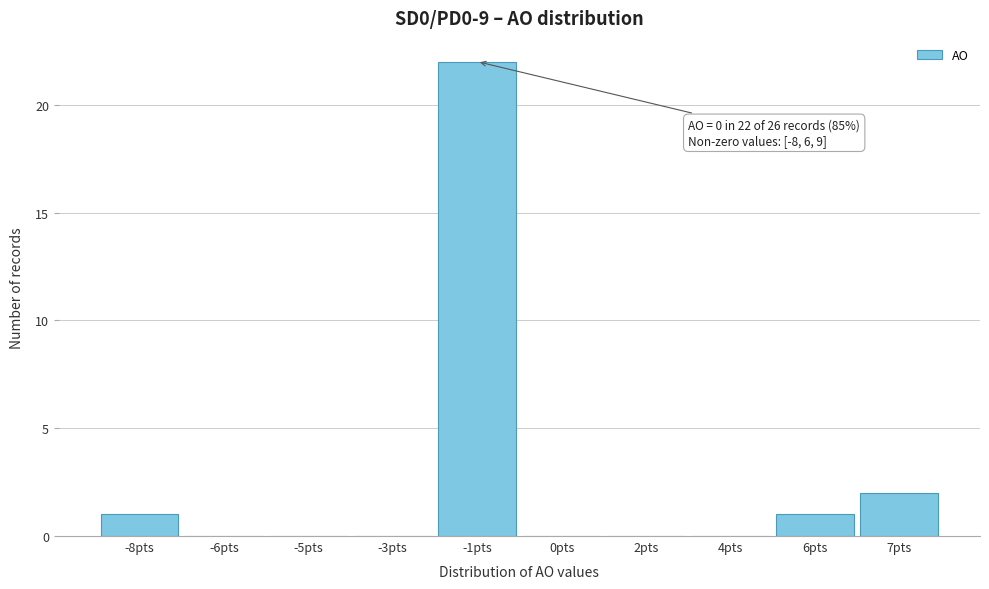

Reading left to right, what are all the values shown in this chart?

-8pts=1	-6pts=0	-5pts=0	-3pts=0	-1pts=22	0pts=0	2pts=0	4pts=0	6pts=1	7pts=2